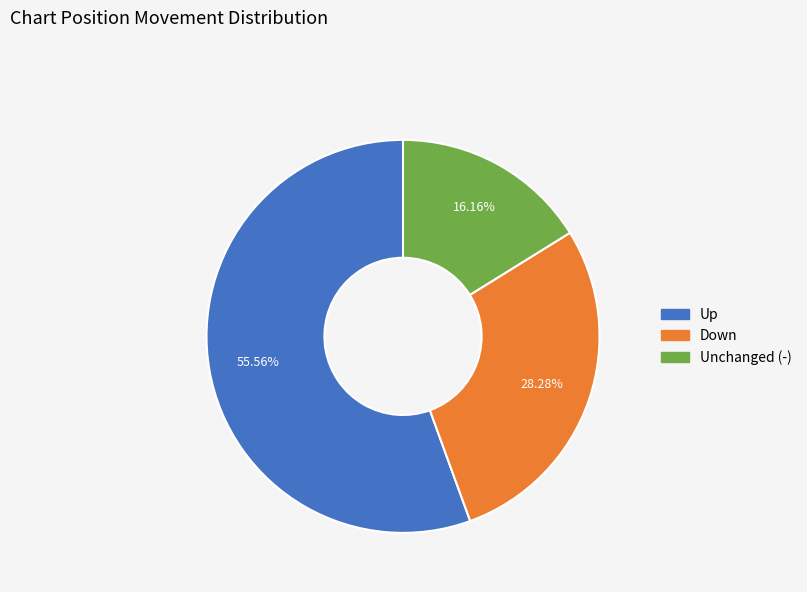

Does any single category account for the majority?

Yes